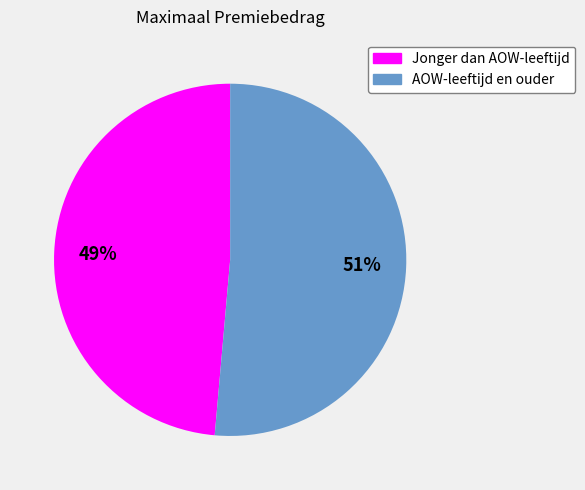

To the nearest percent, what is the average slice percentage?

50%